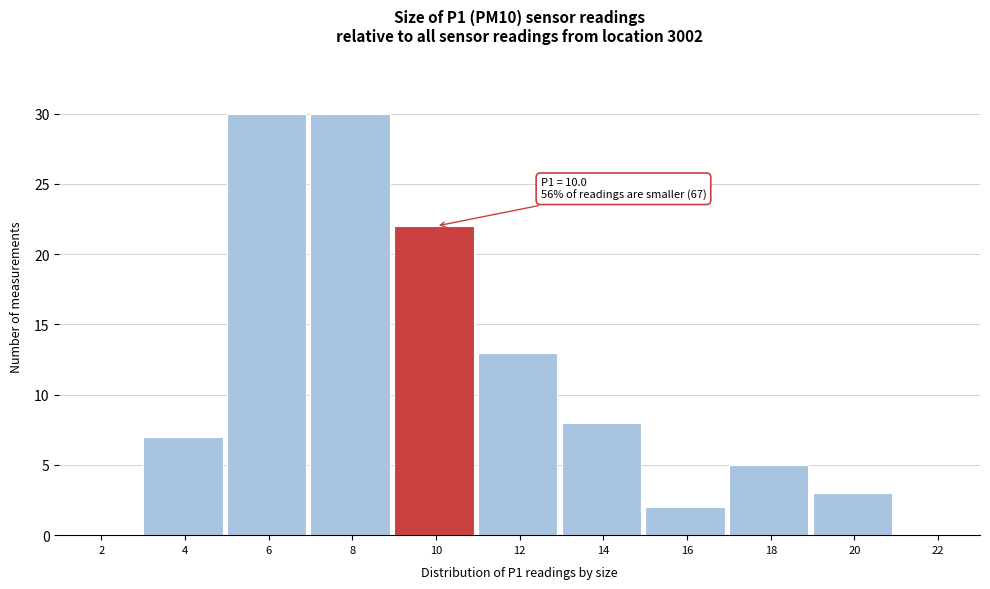

Reading left to right, what are all the values shown in this chart?

2=0	4=7	6=30	8=30	10=22	12=13	14=8	16=2	18=5	20=3	22=0